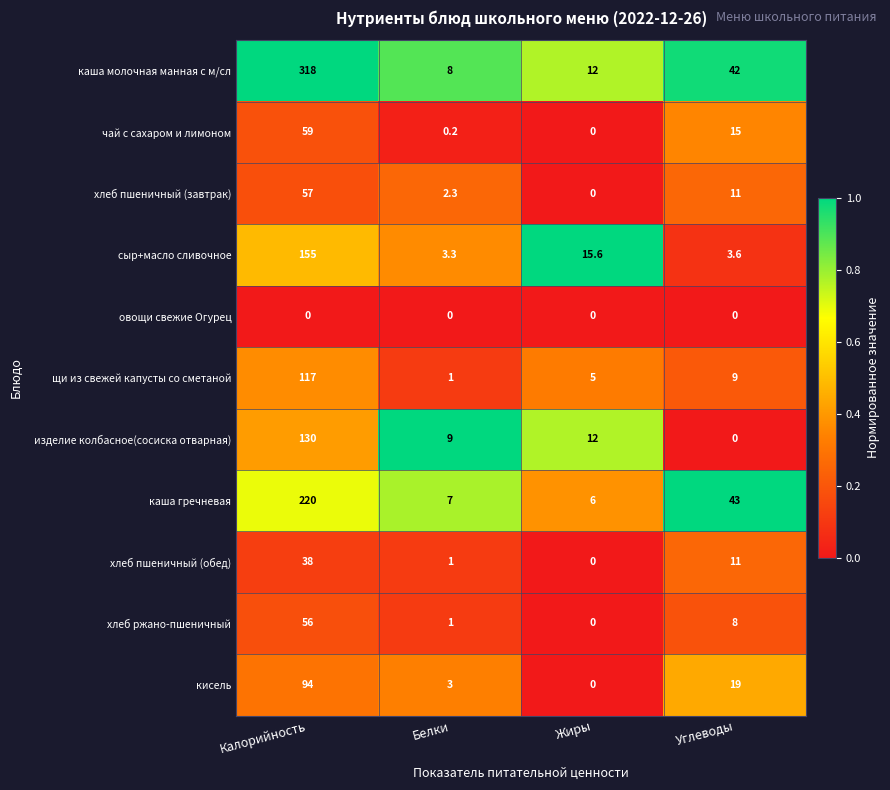

The овощи свежие Огурец series shows 0.0 at Белки. True or false?

True